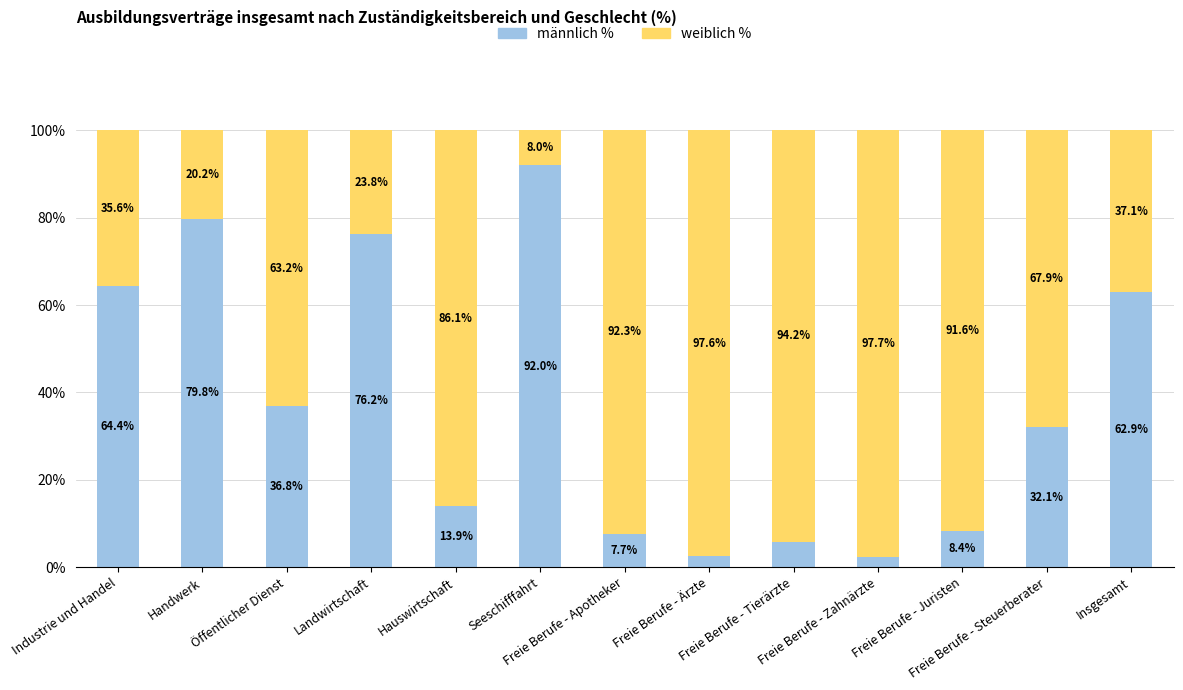

What is the difference between the second highest and minimum values in the männlich % series?

77.5